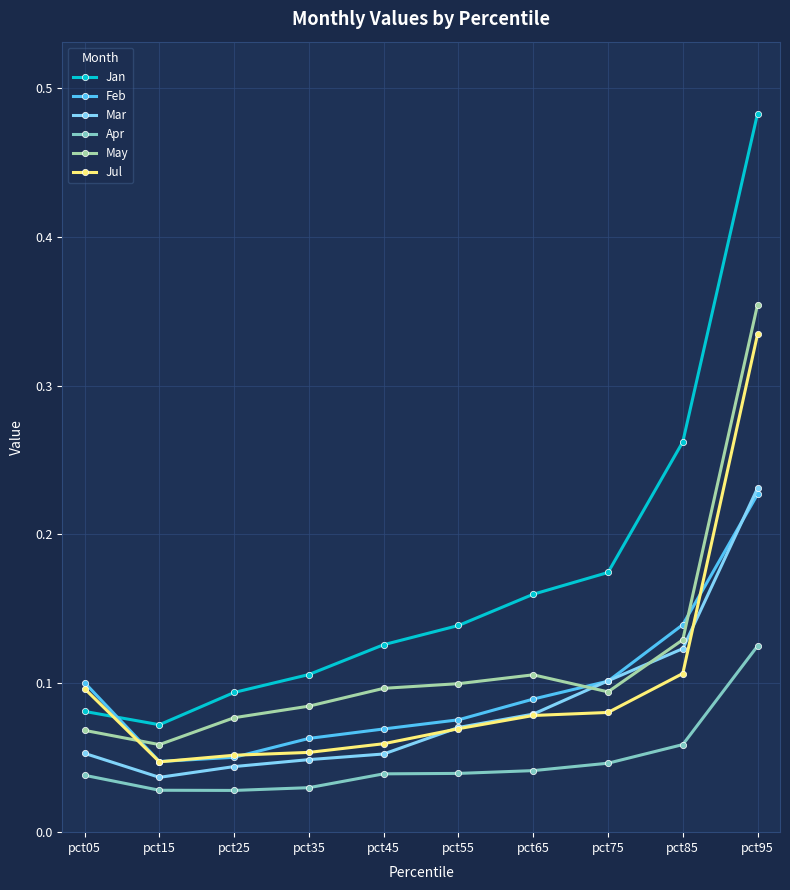

True or false: May and Jan intersect in this chart.

False